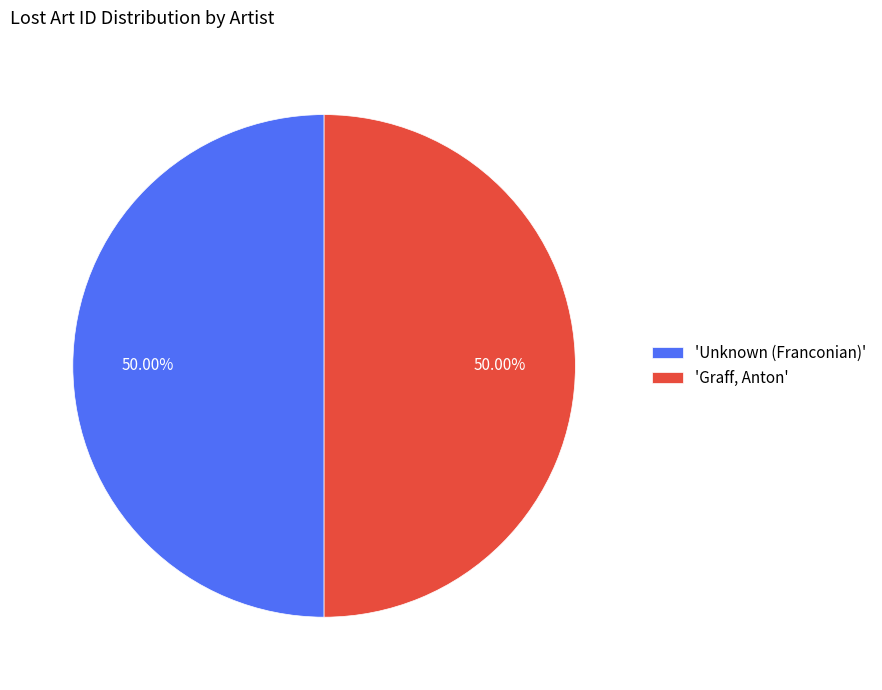

Do 'Unknown (Franconian)' and 'Graff, Anton' together represent more than half of the pie?

Yes